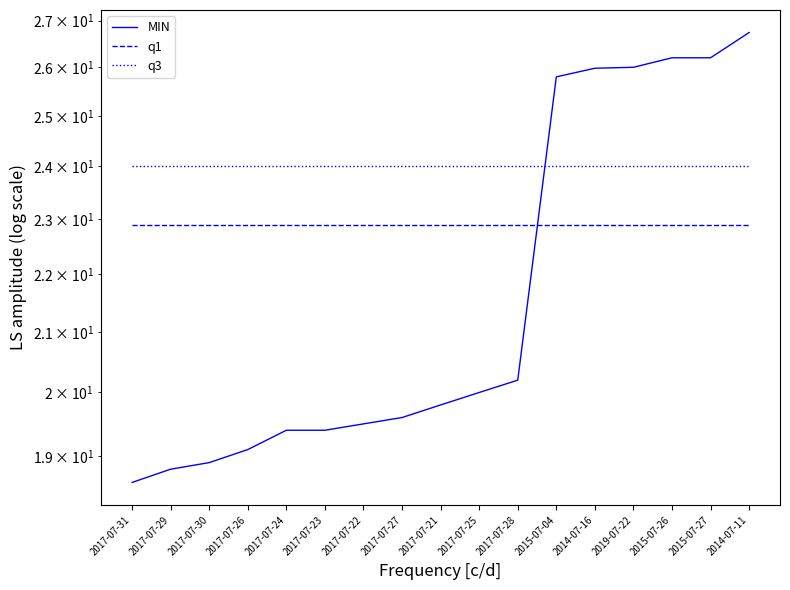

Rank the series by their average value, from highest to lowest.

q3, q1, MIN